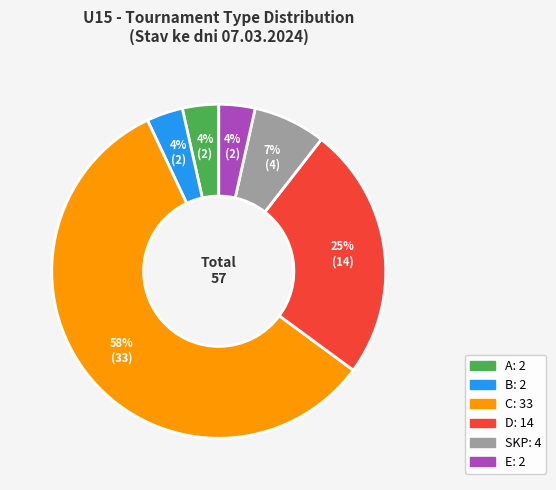

Does any single category account for the majority?

Yes